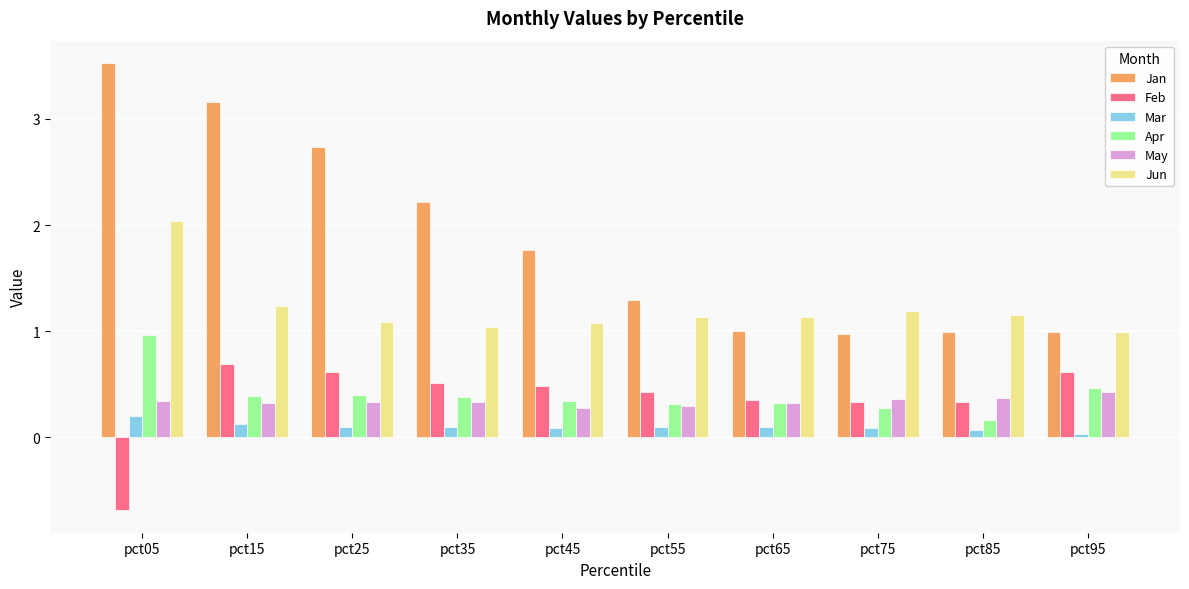

List the series in order of their peak value, lowest first.

Mar, May, Feb, Apr, Jun, Jan